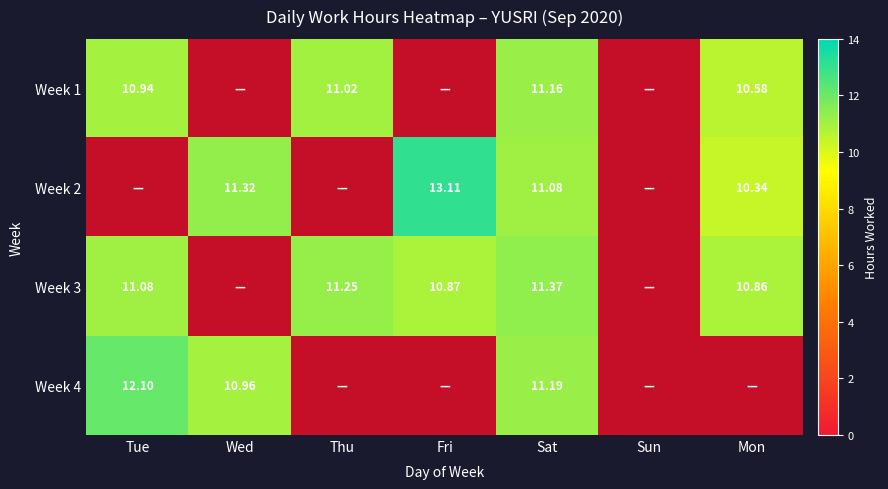

Rank the series at Wed from highest to lowest value.

Week 2, Week 4, Week 1, Week 3